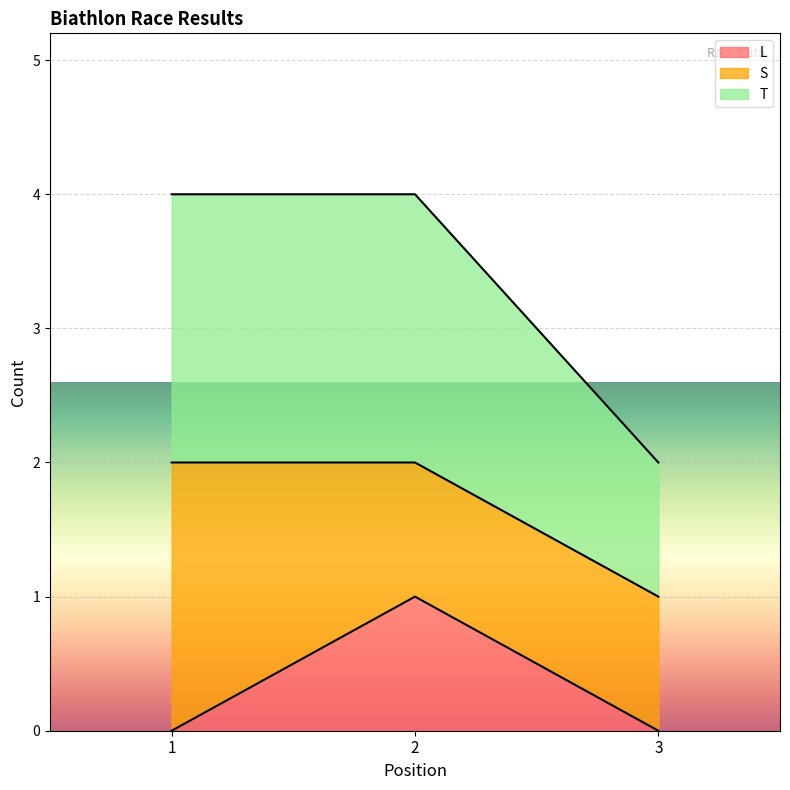

How many data points in T are less than 2?

1